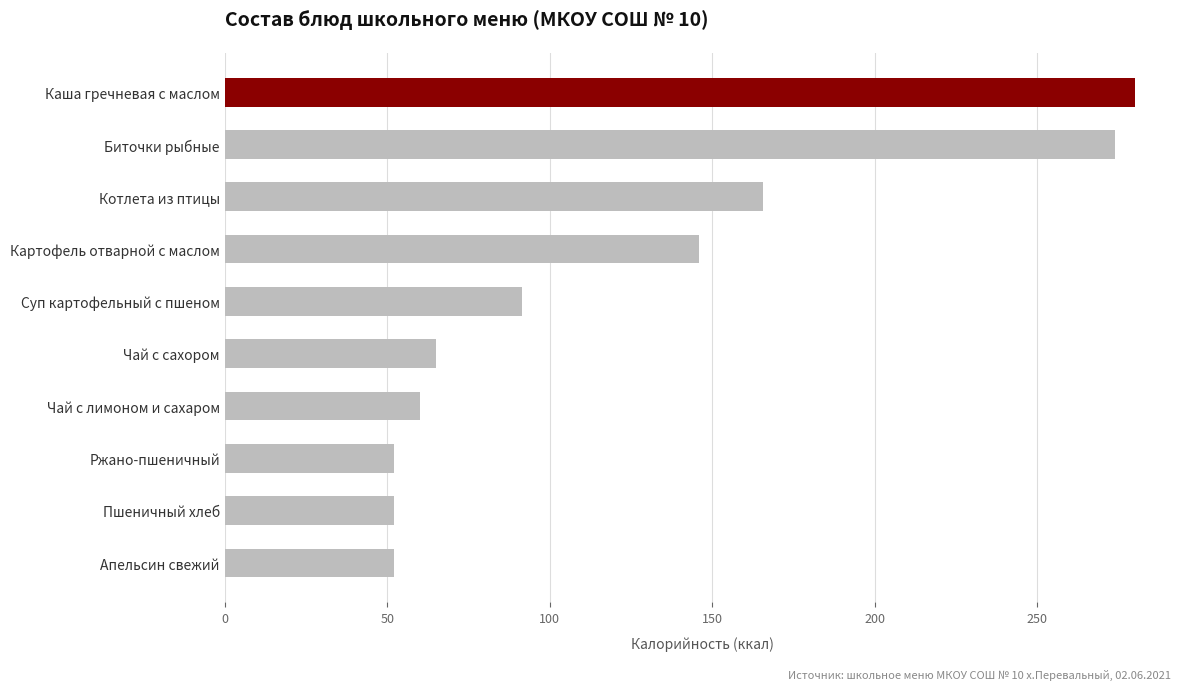

What is the minimum value shown in the chart?

52.2